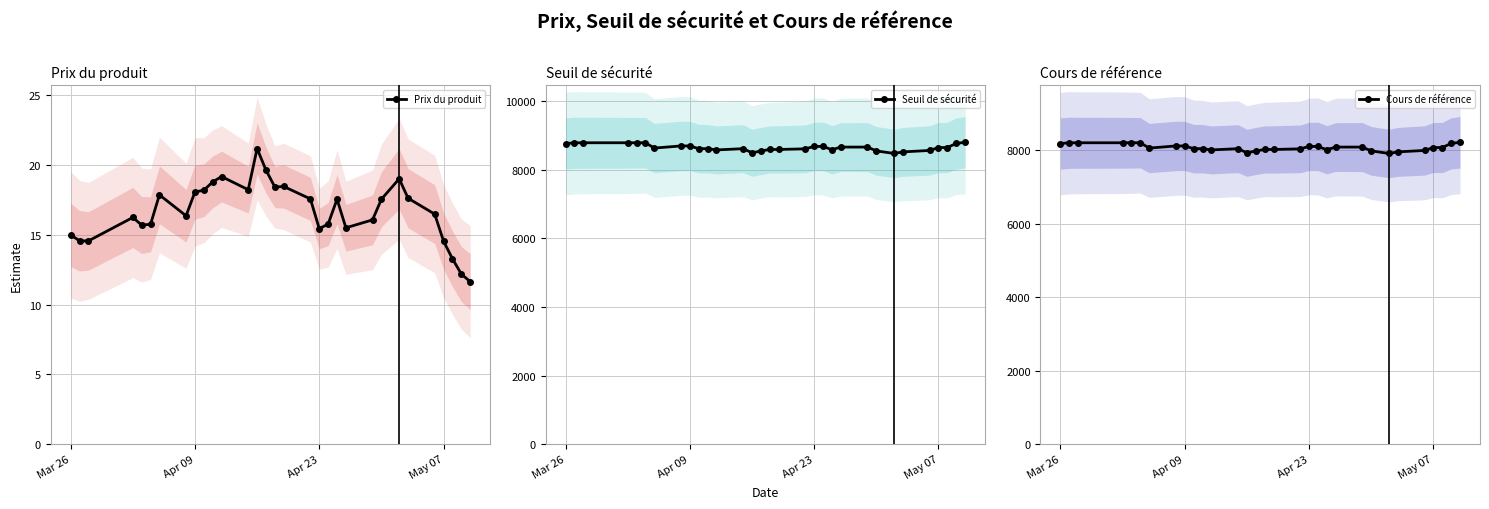

What are all the series names shown in the legend?

Prix du produit, Seuil de sécurité, Cours de référence